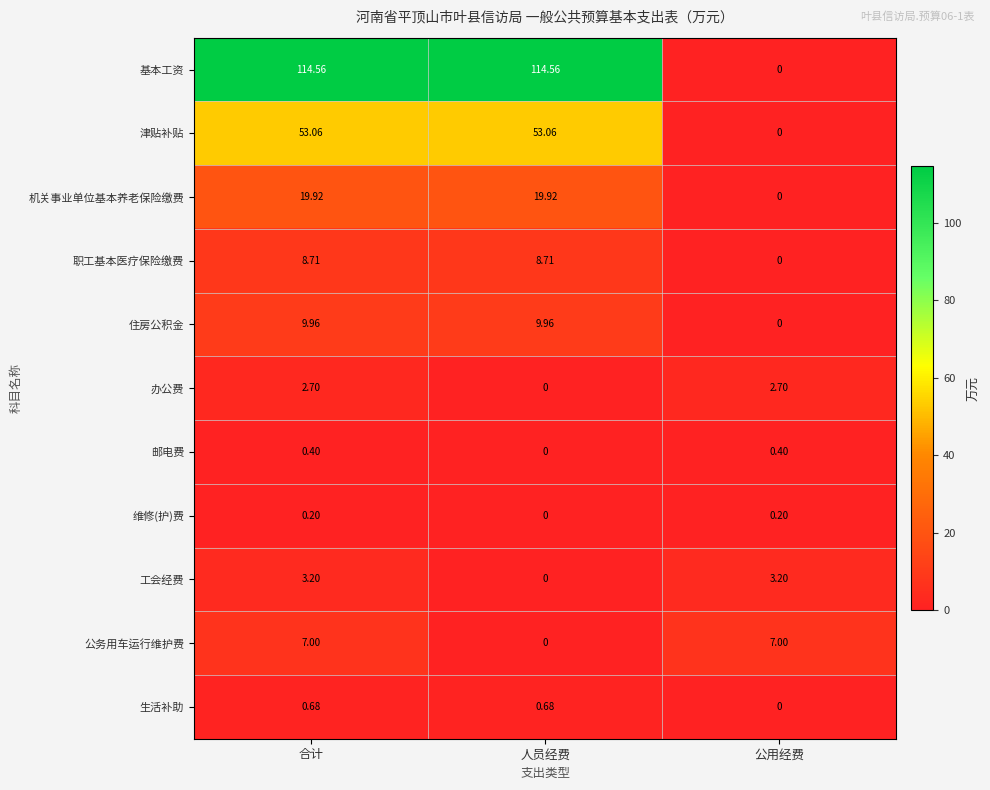

Which series has the largest total across all categories?

基本工资